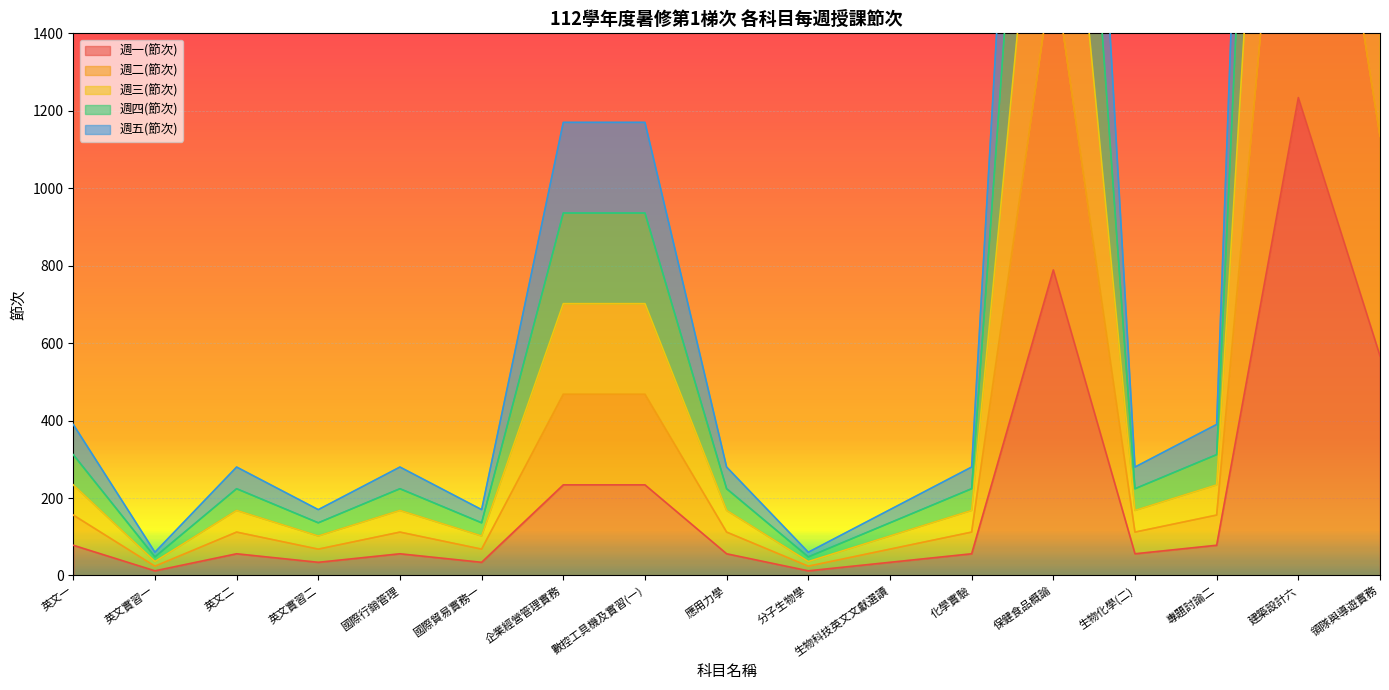

What is the lowest value of the 週二(節次) series?

24